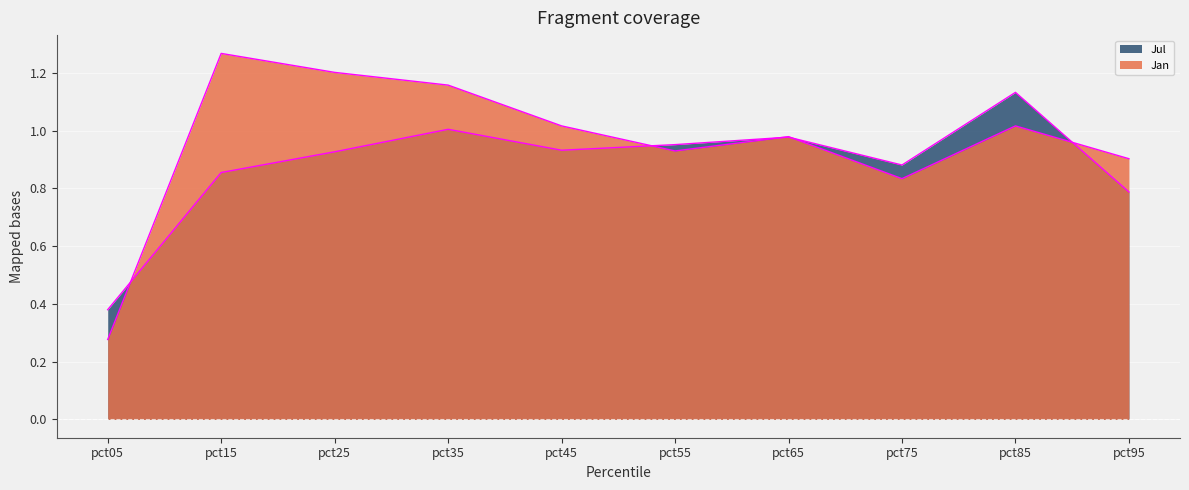

How many times do Jan and Jul cross each other?

5